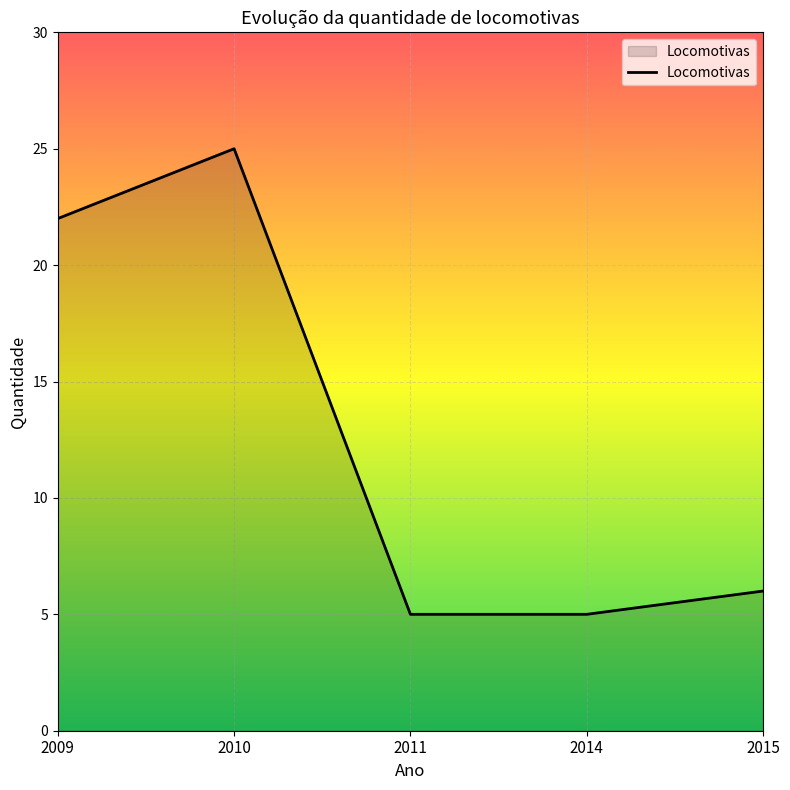

What is the ratio of the value at 2009 to the value at 2014?

4.4